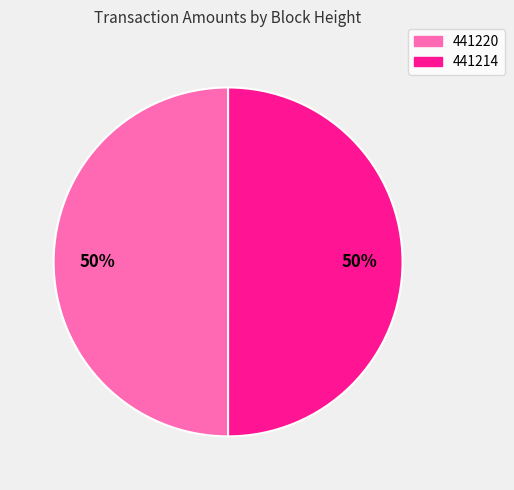

Combined, do 441220 and 441214 account for over 50%?

Yes